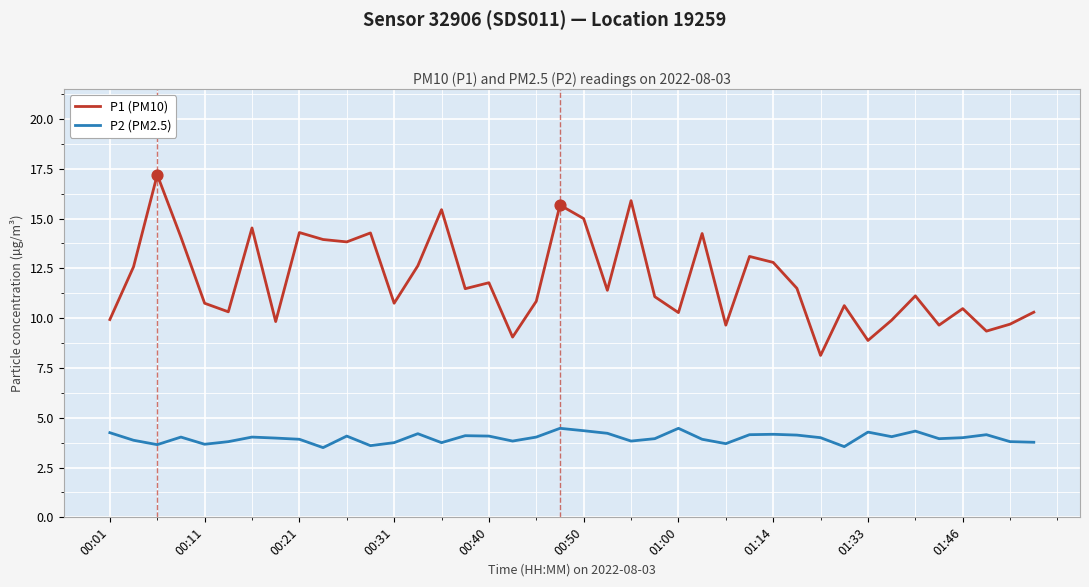

Which series has the largest total across all categories?

P1 (PM10)